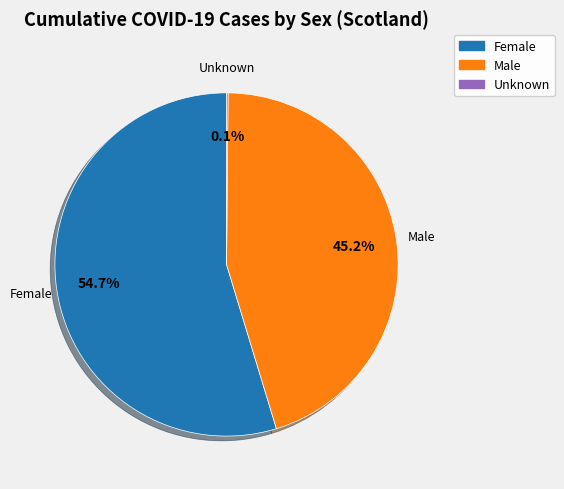

To the nearest percent, what is the average slice percentage?

33%